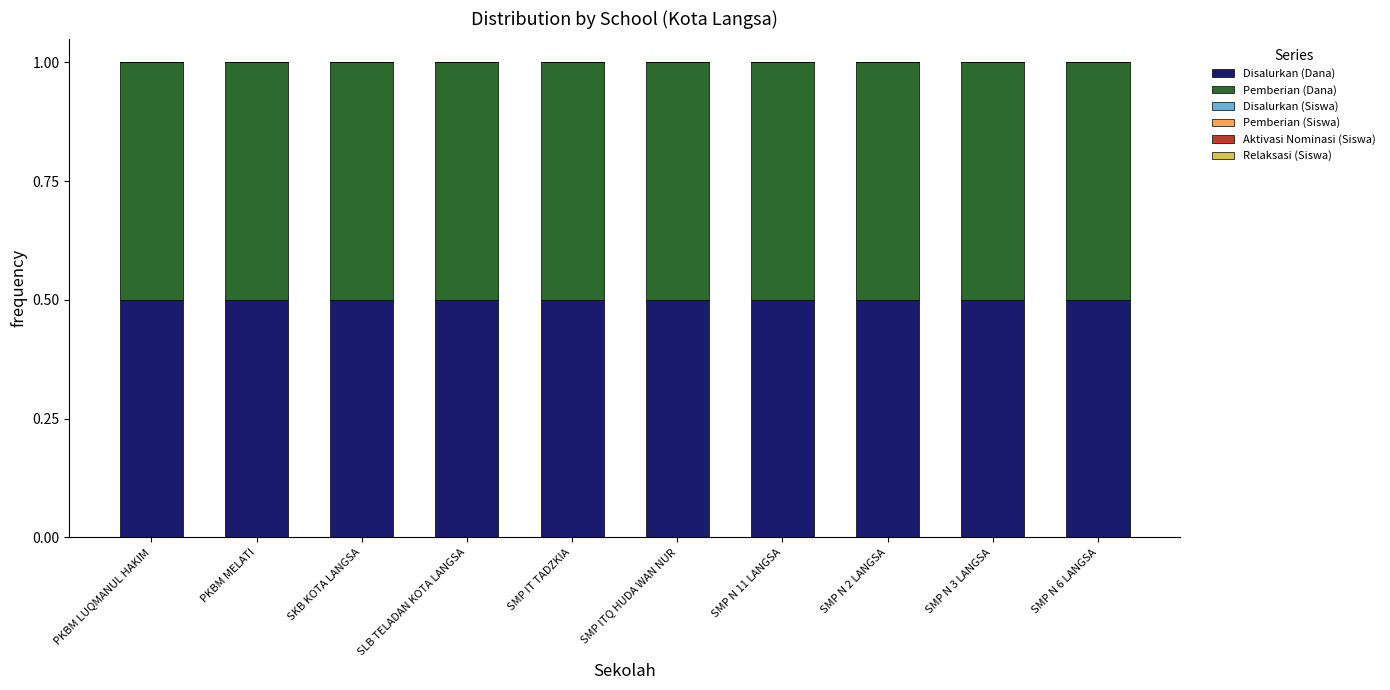

The value of Disalurkan (Dana) at PKBM MELATI is 0.5. True or false?

True